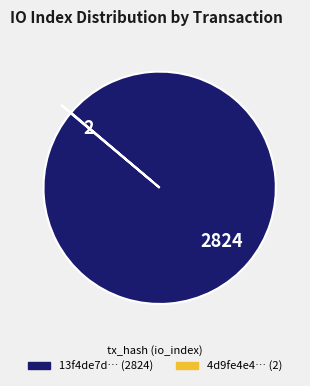

What is the largest slice in the pie chart?

13f4de7d… (2824)